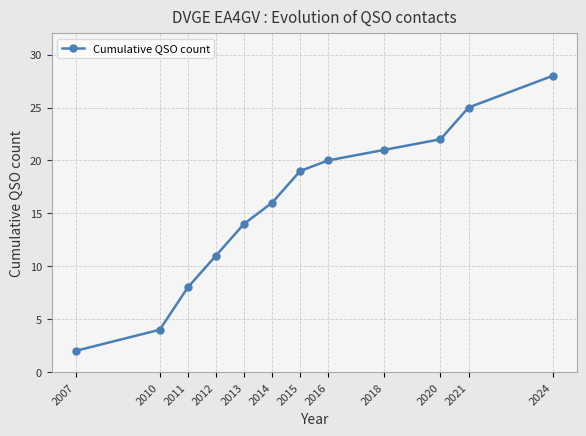

What is the change in value from 2007 to 2014?

+14